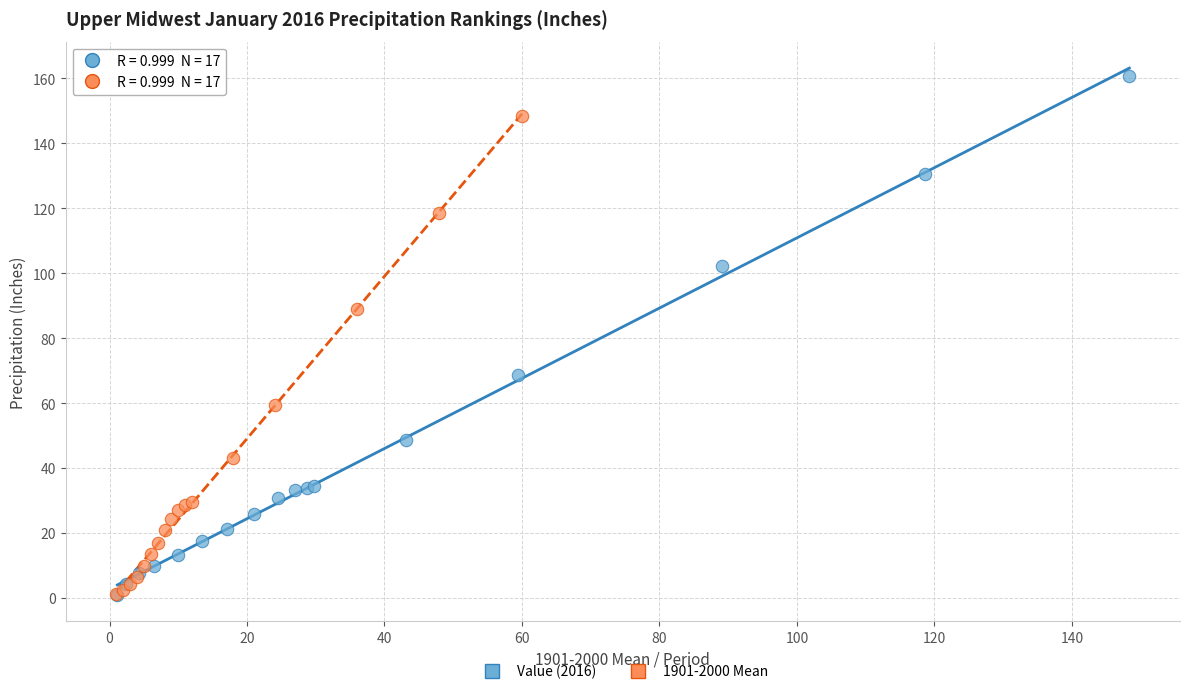

Which series has the widest spread of Y values?

Value (2016)